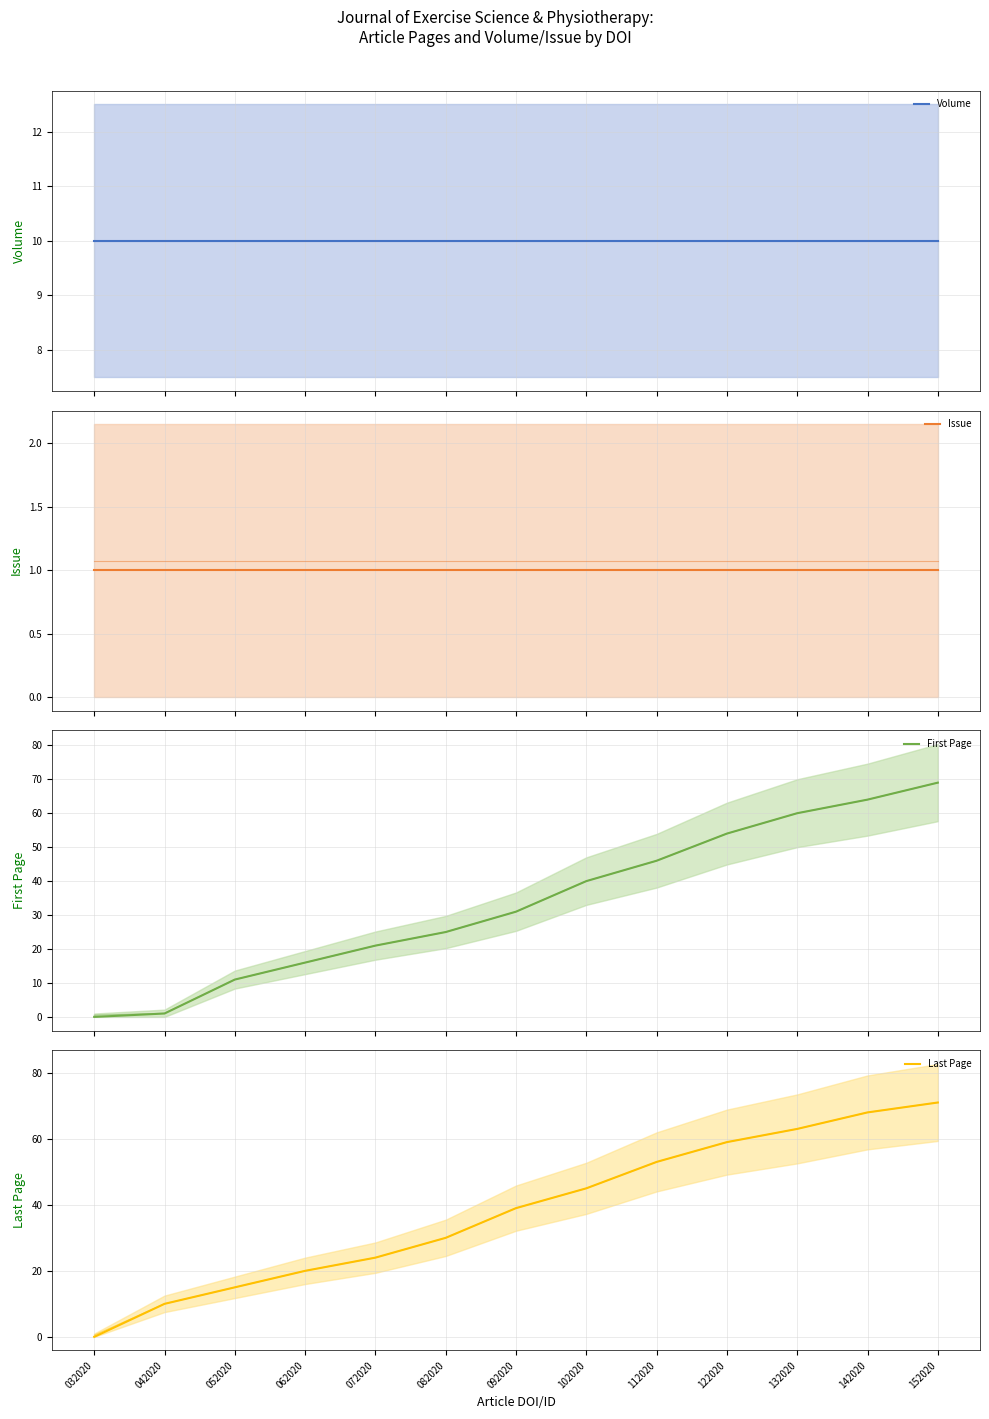

What is the difference between the maximum and minimum values in the Last Page series?

71